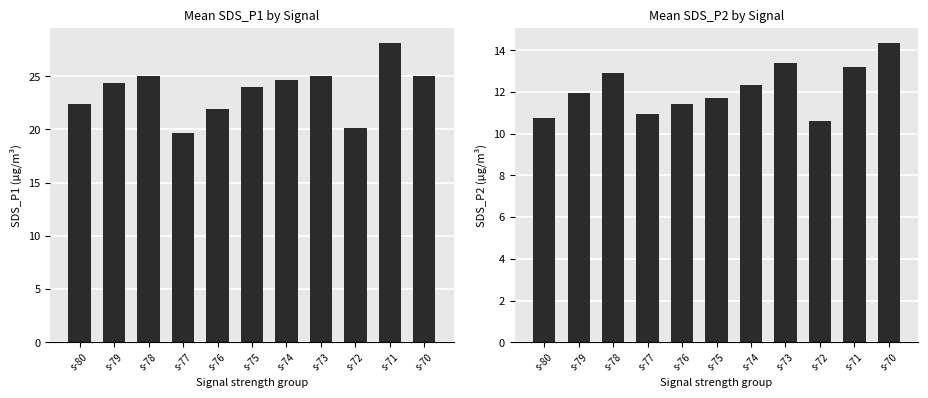

What is the maximum value shown in the chart?

28.1